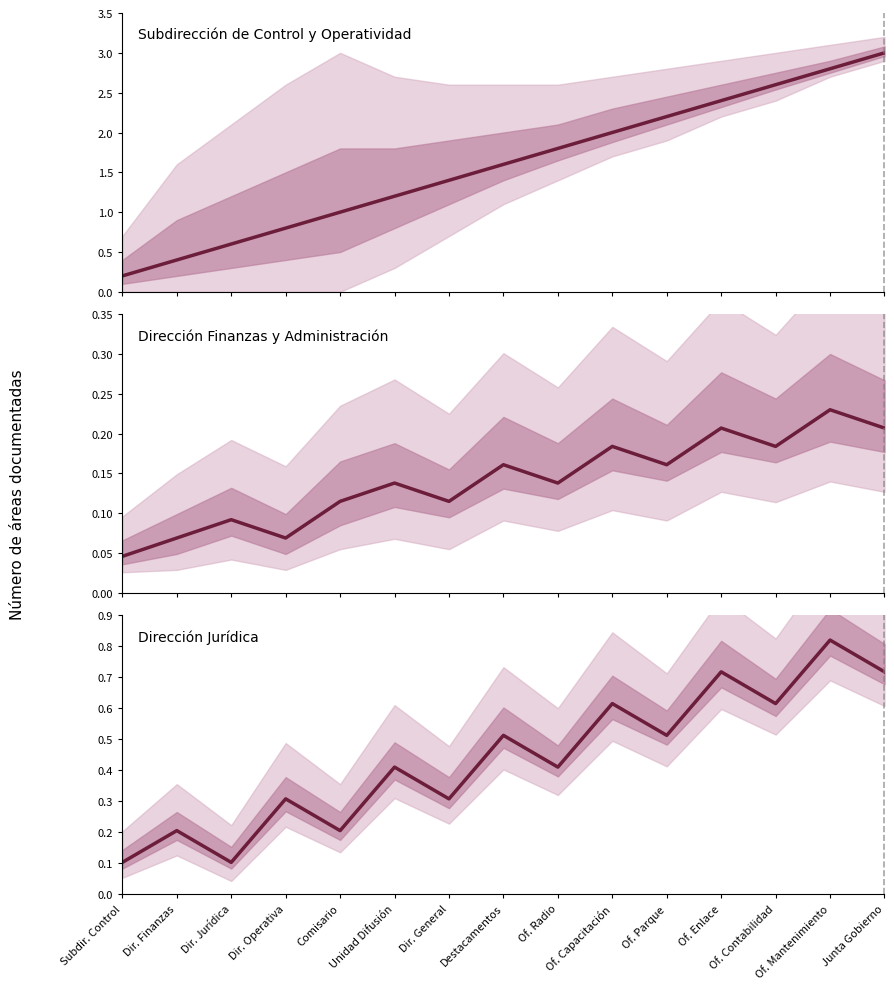

What is the total value across all series at Dir. Finanzas?

0.7